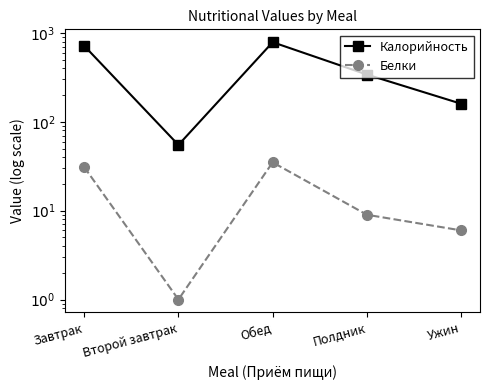

Rank the series by their maximum value, from highest to lowest.

Калорийность, Белки